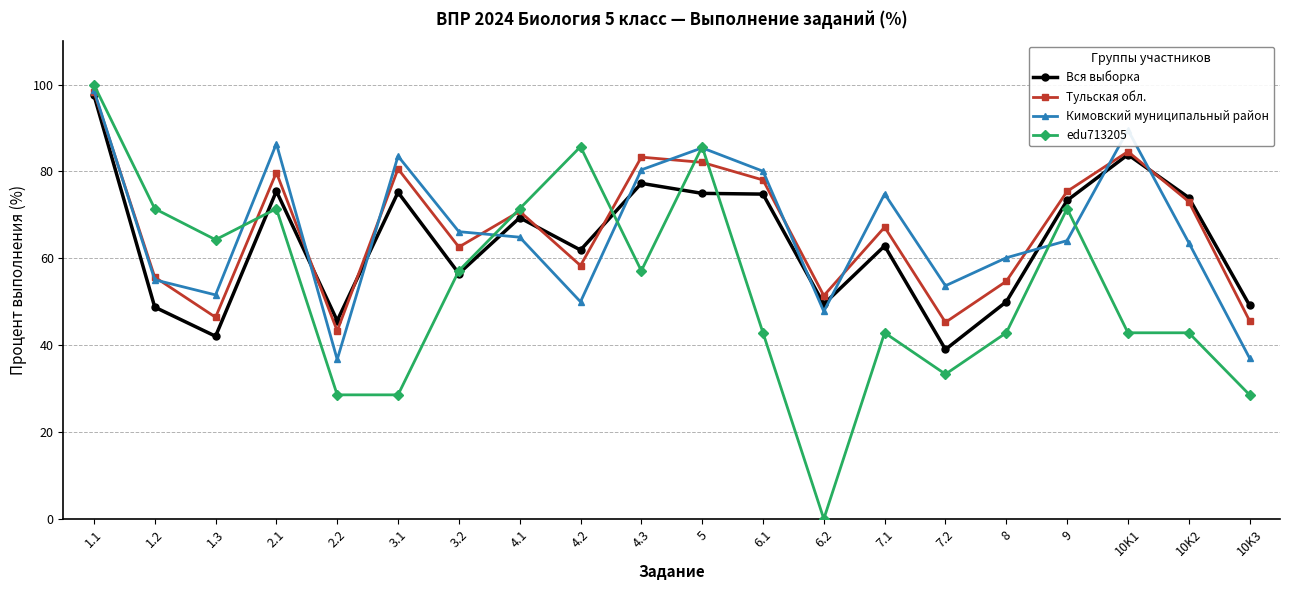

Between 2.2 and 8, which series saw the biggest shift?

Кимовский муниципальный район